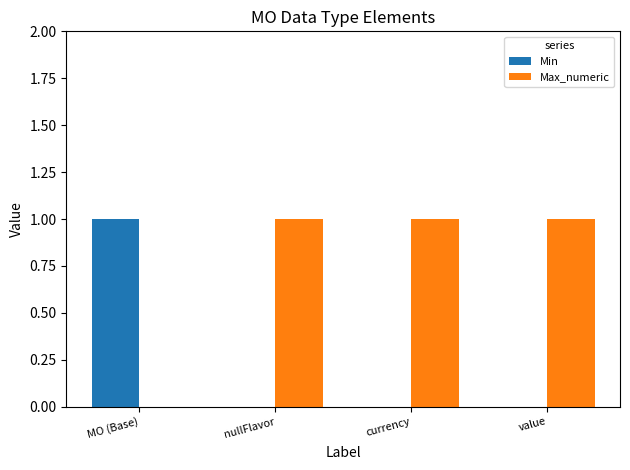

Which category has the highest value in the Min series?

MO (Base)